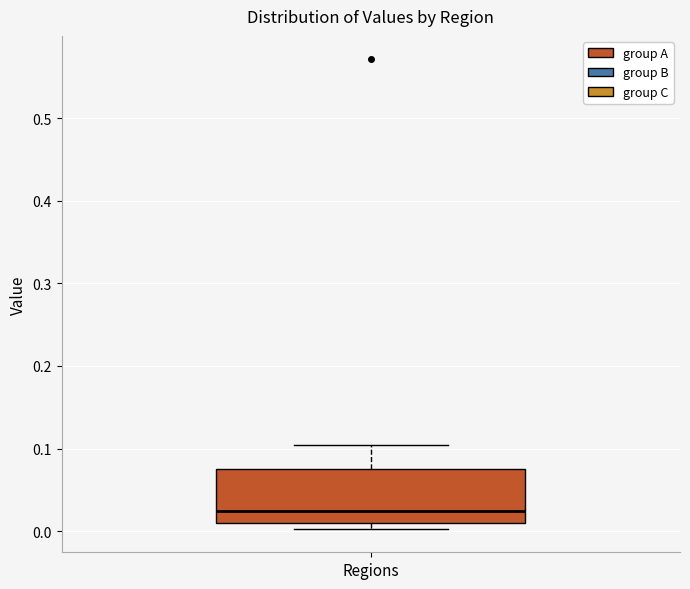

Transcribe this box plot: give where the median line is, the range the box spans, and where the two whiskers end, as read against the y-axis. The values are not printed on the chart, so give them approximately, as read against the axis.

median 0.02, box 0.01 to 0.07, whiskers 0.00 to 0.10